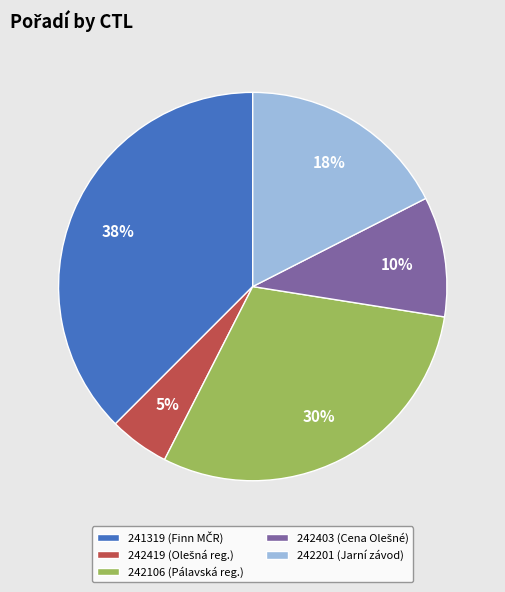

What is the largest slice in the pie chart?

241319